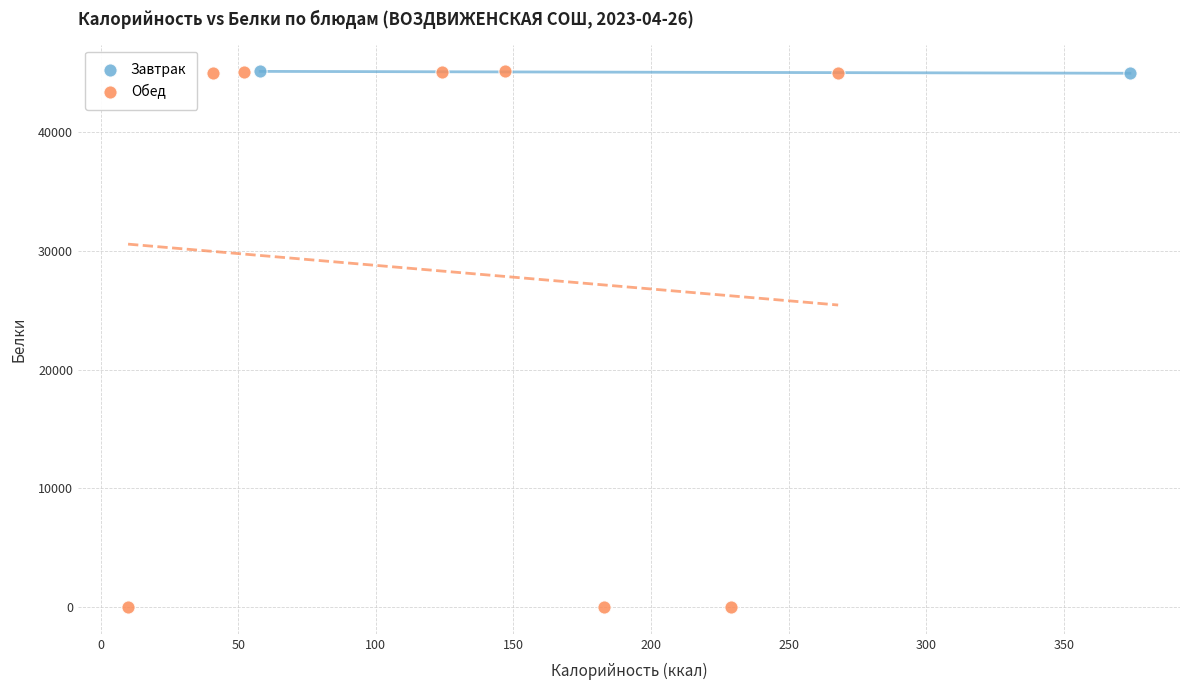

What are all the series names shown in the legend?

Завтрак, Обед